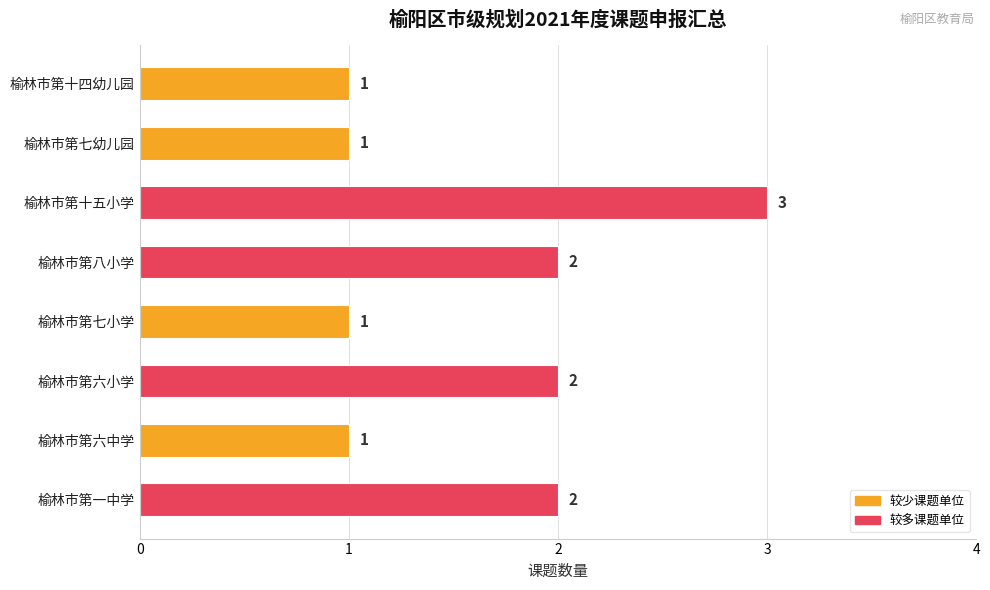

What is the greatest value displayed?

3